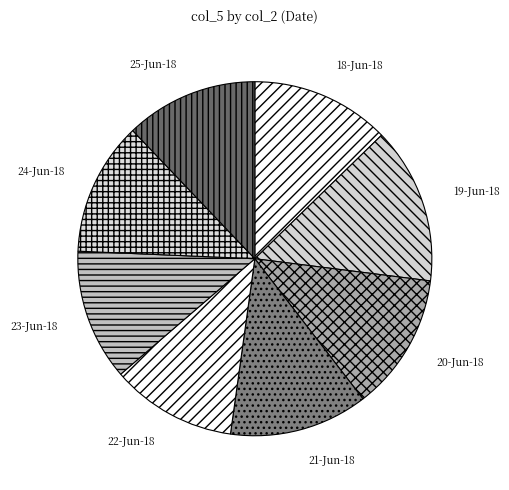

What is the smallest slice in the pie chart?

22-Jun-18